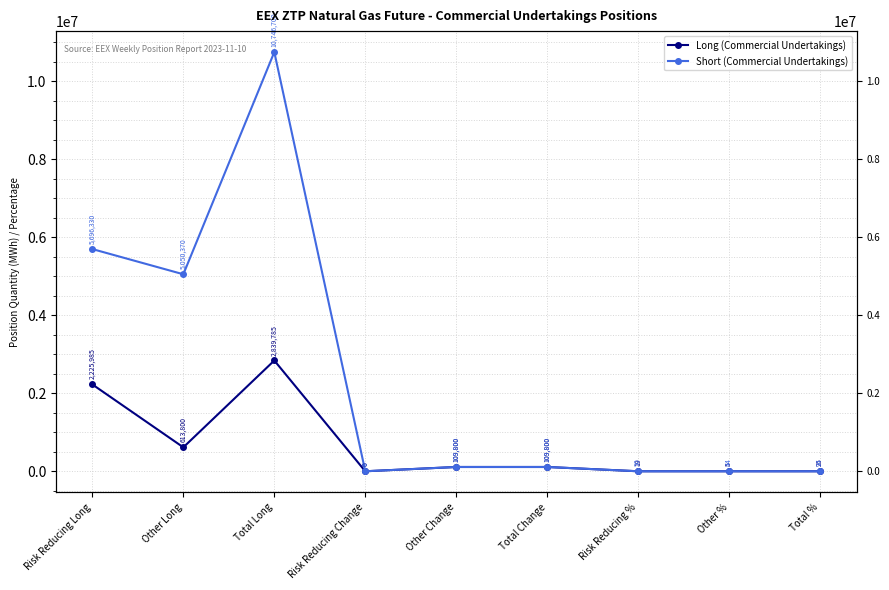

Reading right to left, list all the values displayed in this chart.

Long (Commercial Undertakings): 24.8	5.4	19.4	109800.0	109800.0	0.0	2839785.0	613800.0	2225985.0
Short (Commercial Undertakings): 93.9	44.1	49.8	109800.0	109800.0	0.0	10746700.0	5050370.0	5696330.0